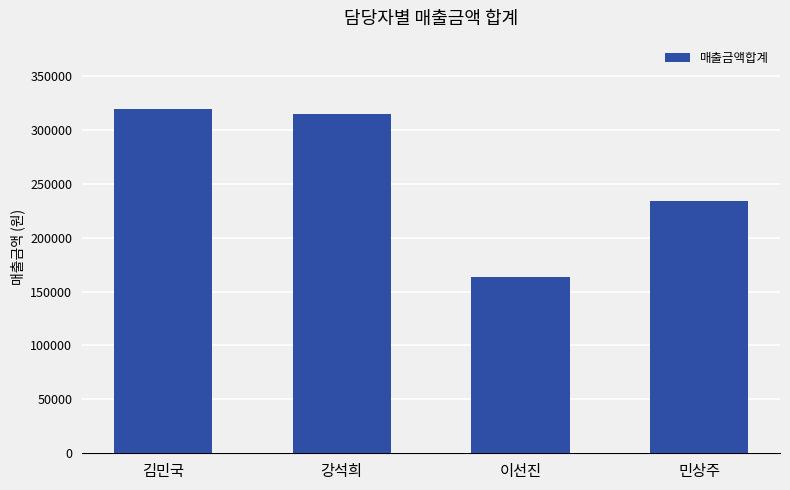

Reading left to right, extract all data points from this chart.

319000	314600	163800	234380